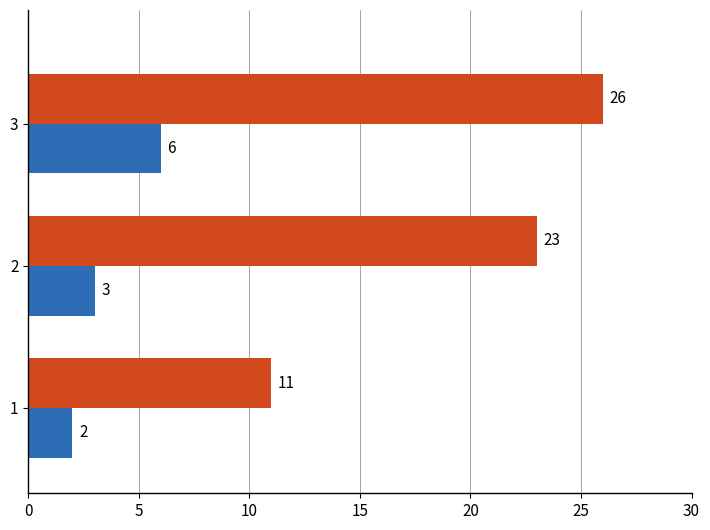

What is the maximum value shown in the chart?

26